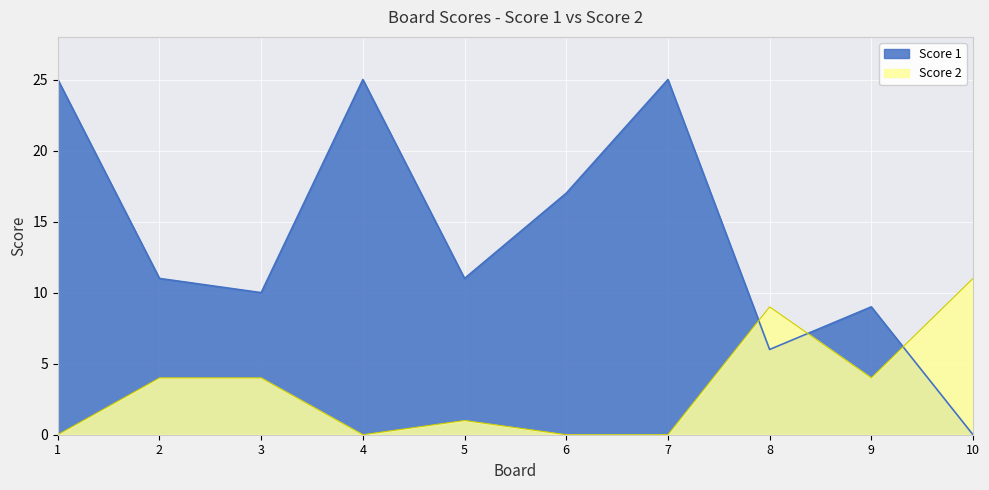

Reading left to right, list all the values displayed in this chart.

Score 1: 25	11	10	25	11	17	25	6	9	0
Score 2: 0	4	4	0	1	0	0	9	4	11